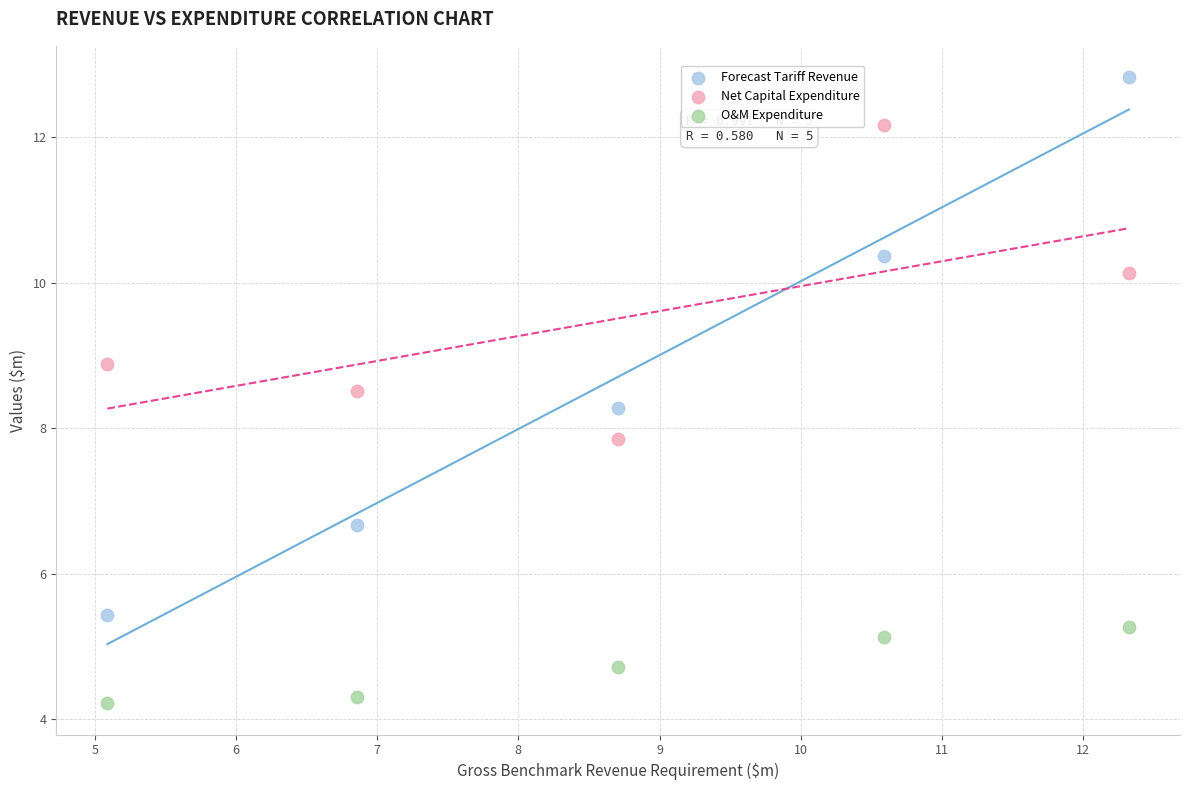

Across all data points, what is the range of X values (max minus min)?

7.2